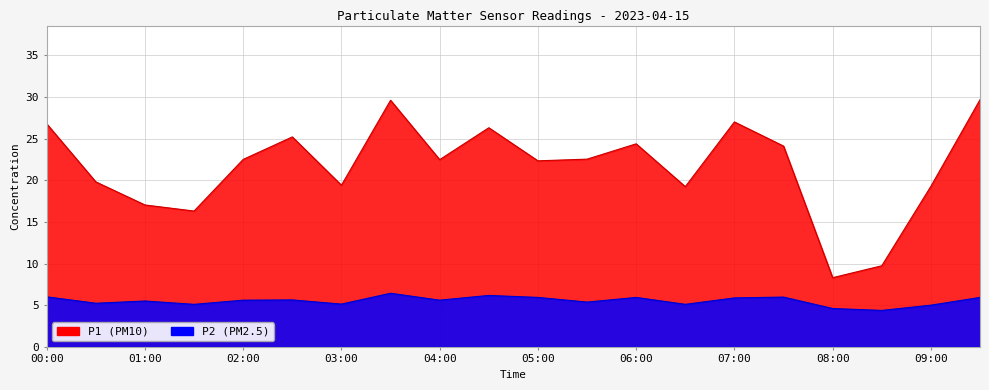

What is the approximate value of P2 at 02:00?

5.6